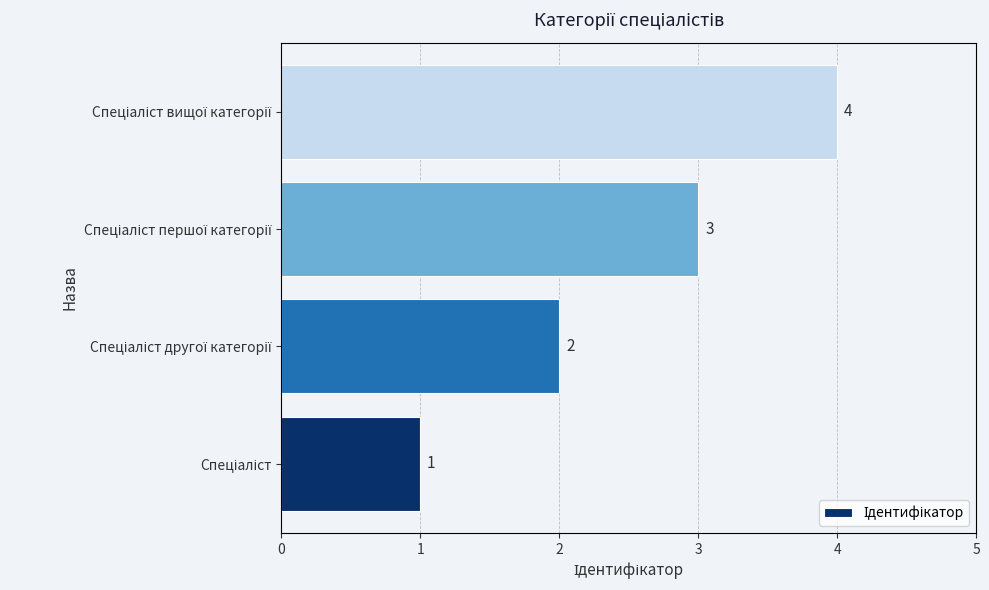

Count the values in the range 2 to 4.

3